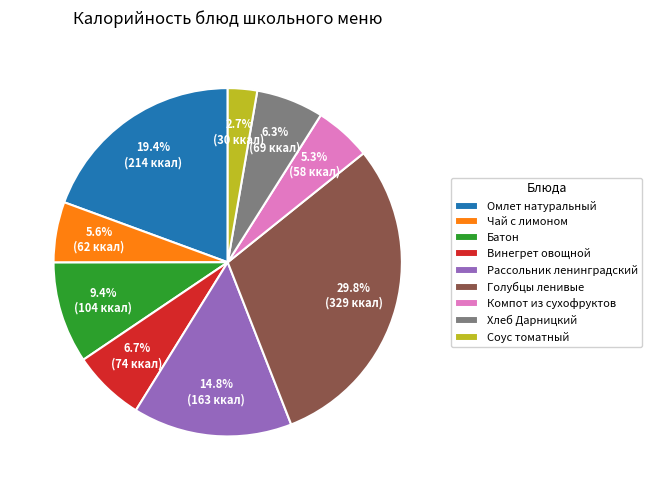

What portion of the pie excludes Чай с лимоном?

94.4%